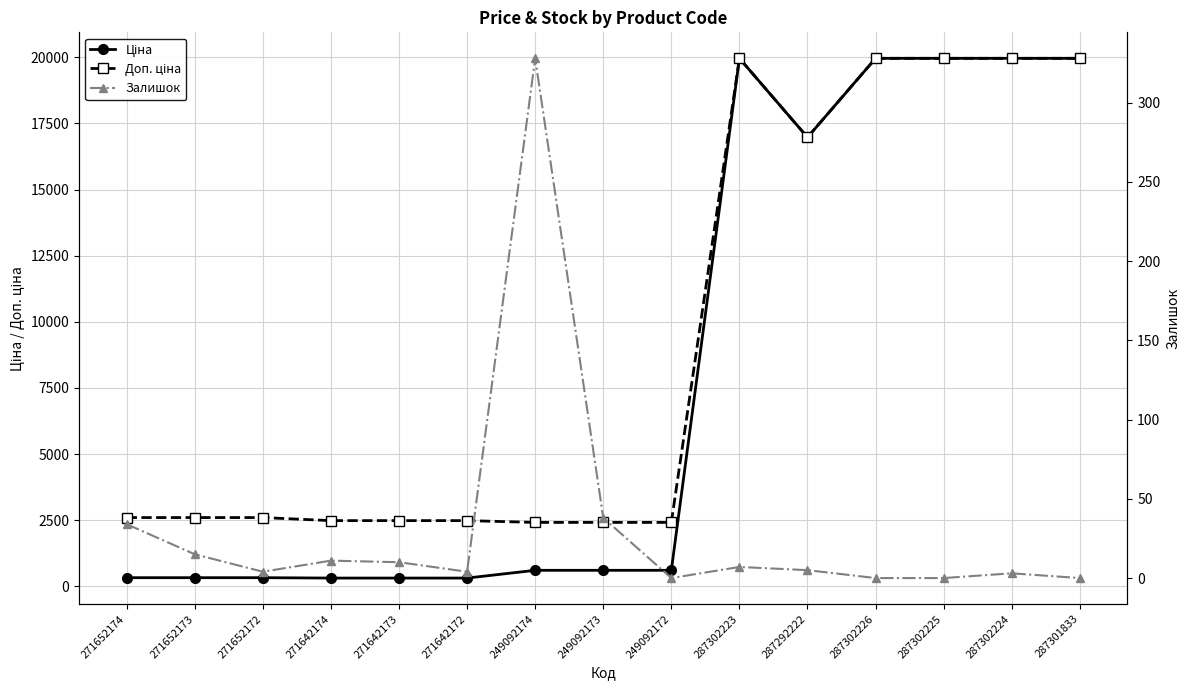

What are all the series names shown in the legend?

Ціна, Доп. ціна, Залишок